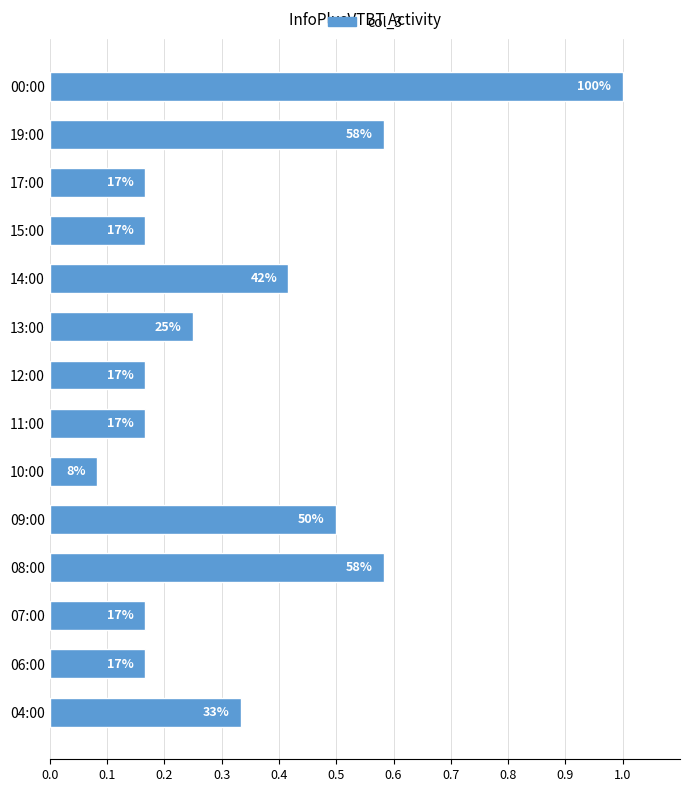

What is the maximum value shown in the chart?

1.0